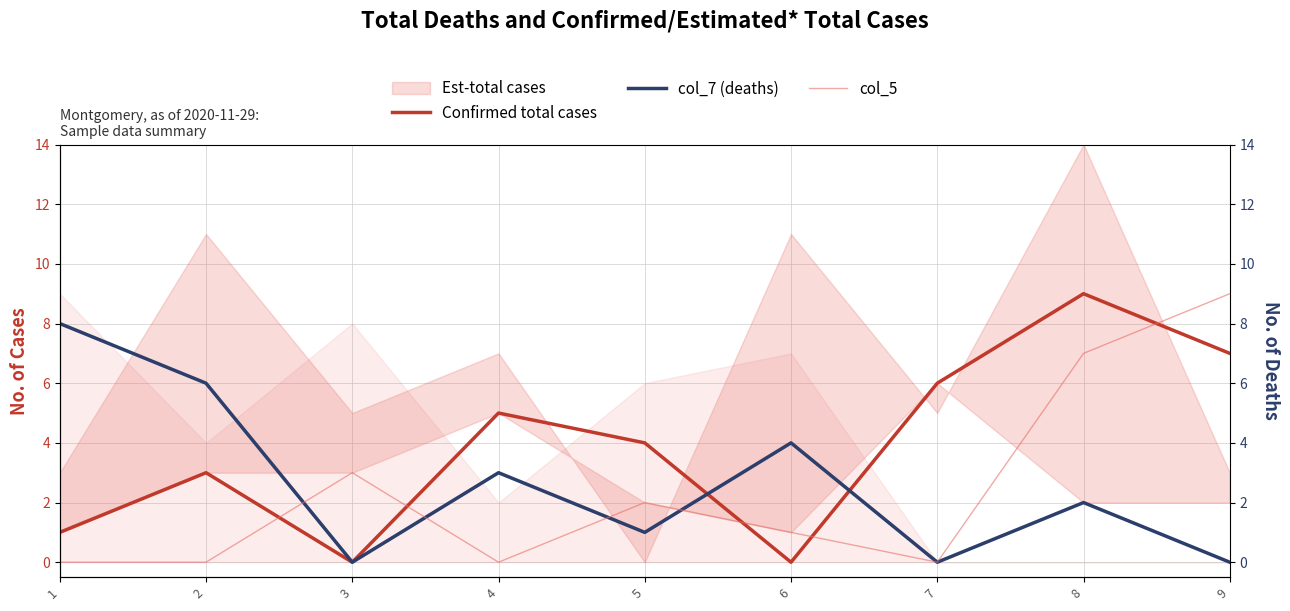

Read the Confirmed total cases value at 9.

7